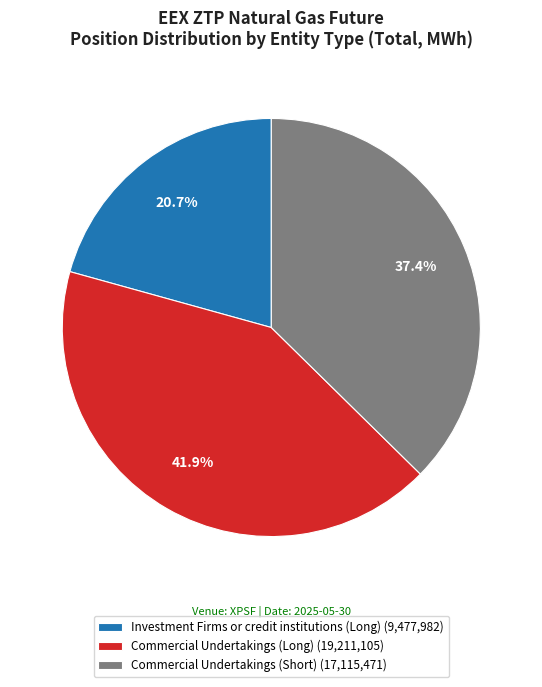

True or false: Commercial Undertakings (Short) accounts for 37% of the total.

True